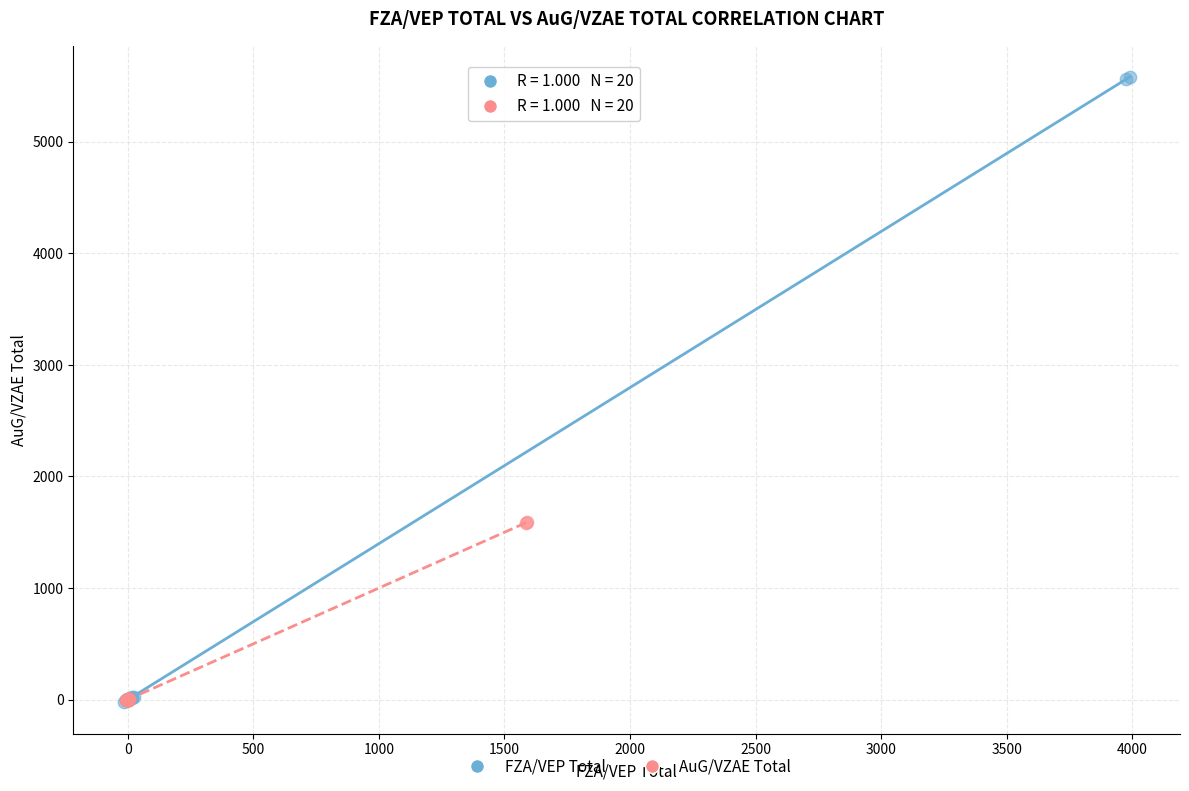

Which series reaches the maximum Y coordinate?

FZA/VEP Total